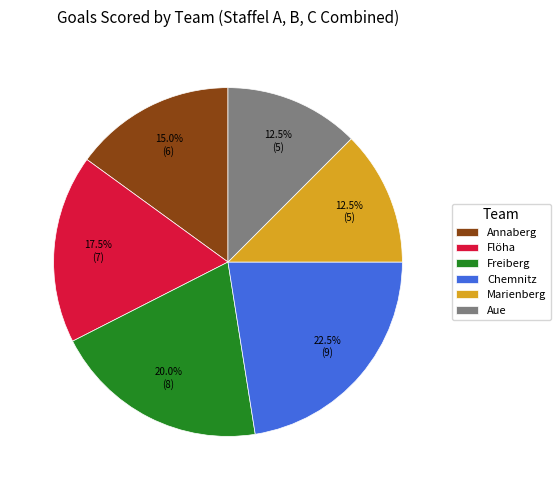

Is it true that Marienberg is 24% of the pie?

False